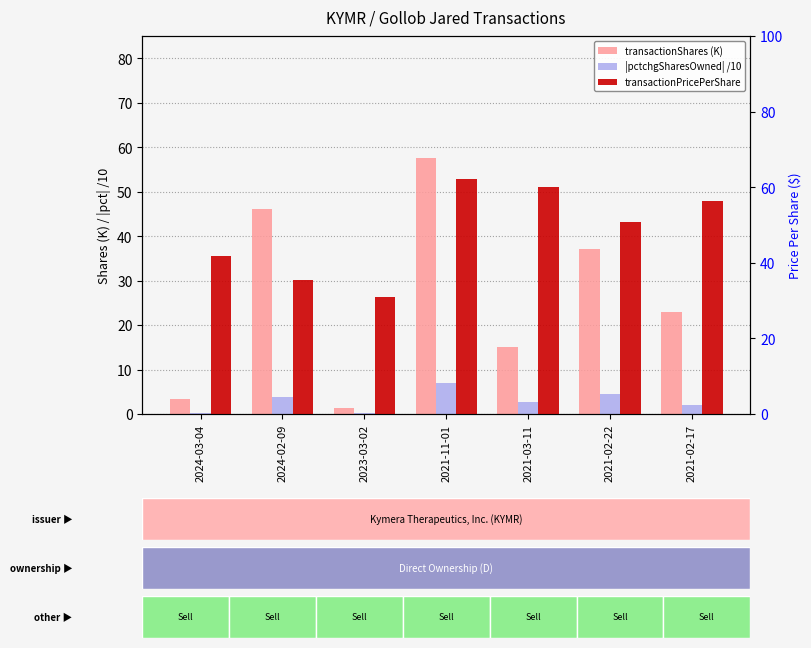

Which series has the largest range (max minus min)?

transactionShares (K)